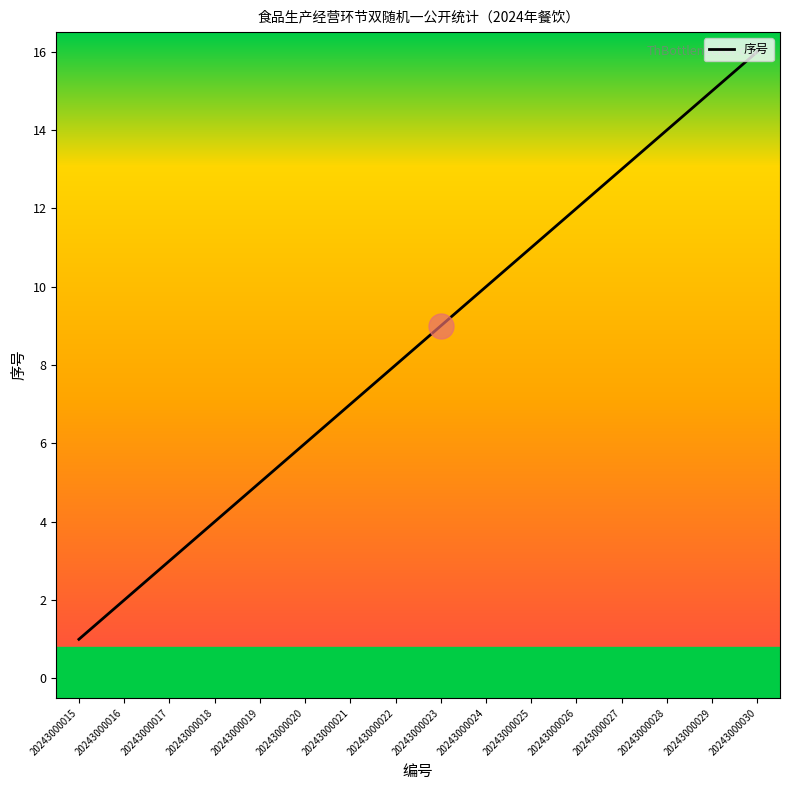

Does the chart display data point markers on the line(s)?

No